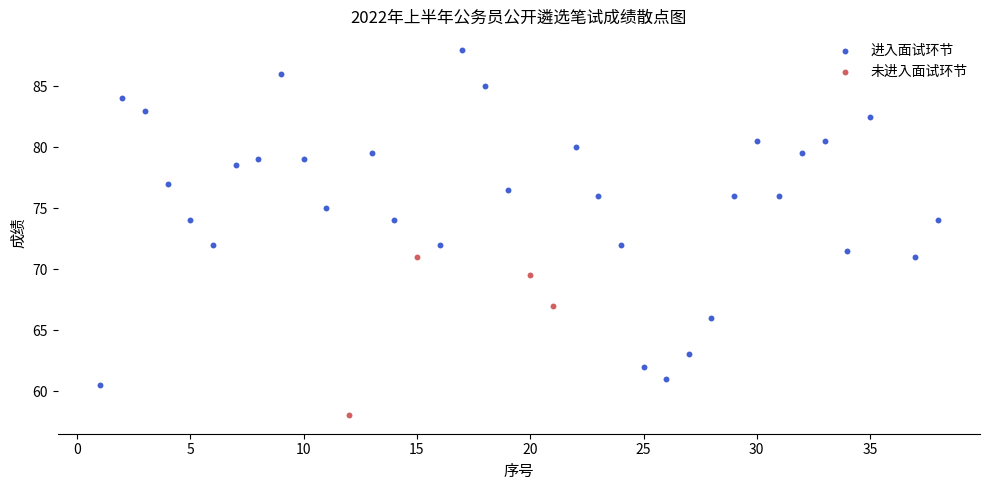

Which series has the largest Y range (max minus min)?

进入面试环节